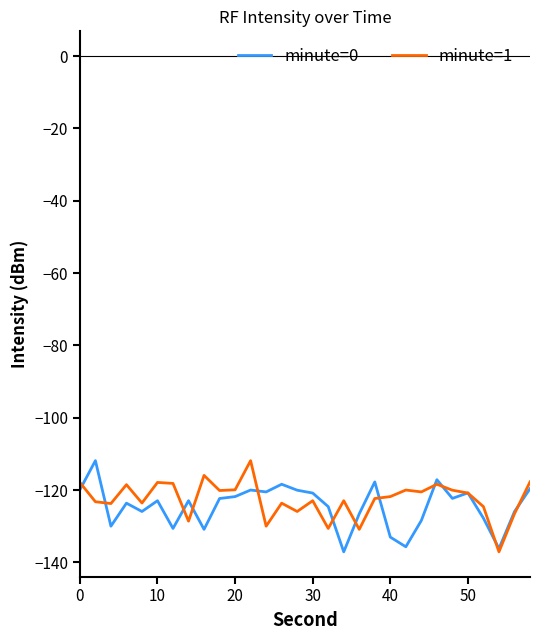

What is the maximum value for minute=0?

-111.9